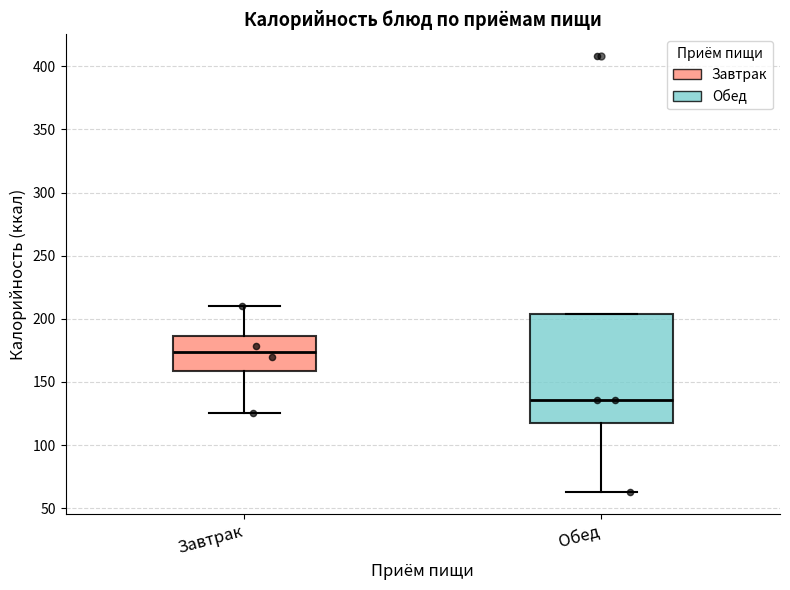

Which box is the tallest, from its lower edge to its upper edge?

Обед